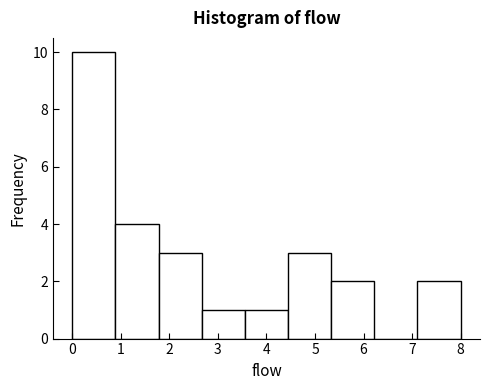

Which range on the x-axis has the tallest bar?

0.0 to 0.9